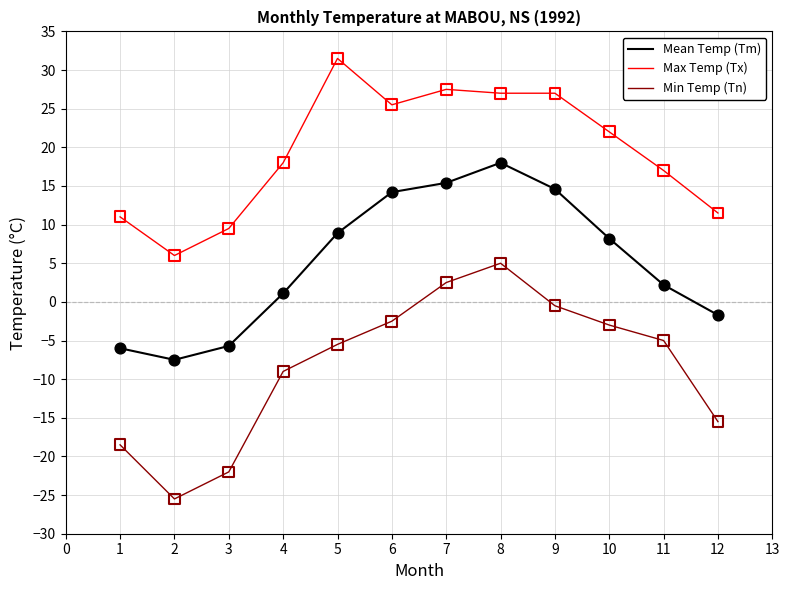

Which series has the widest spread of values?

Min Temp (Tn)